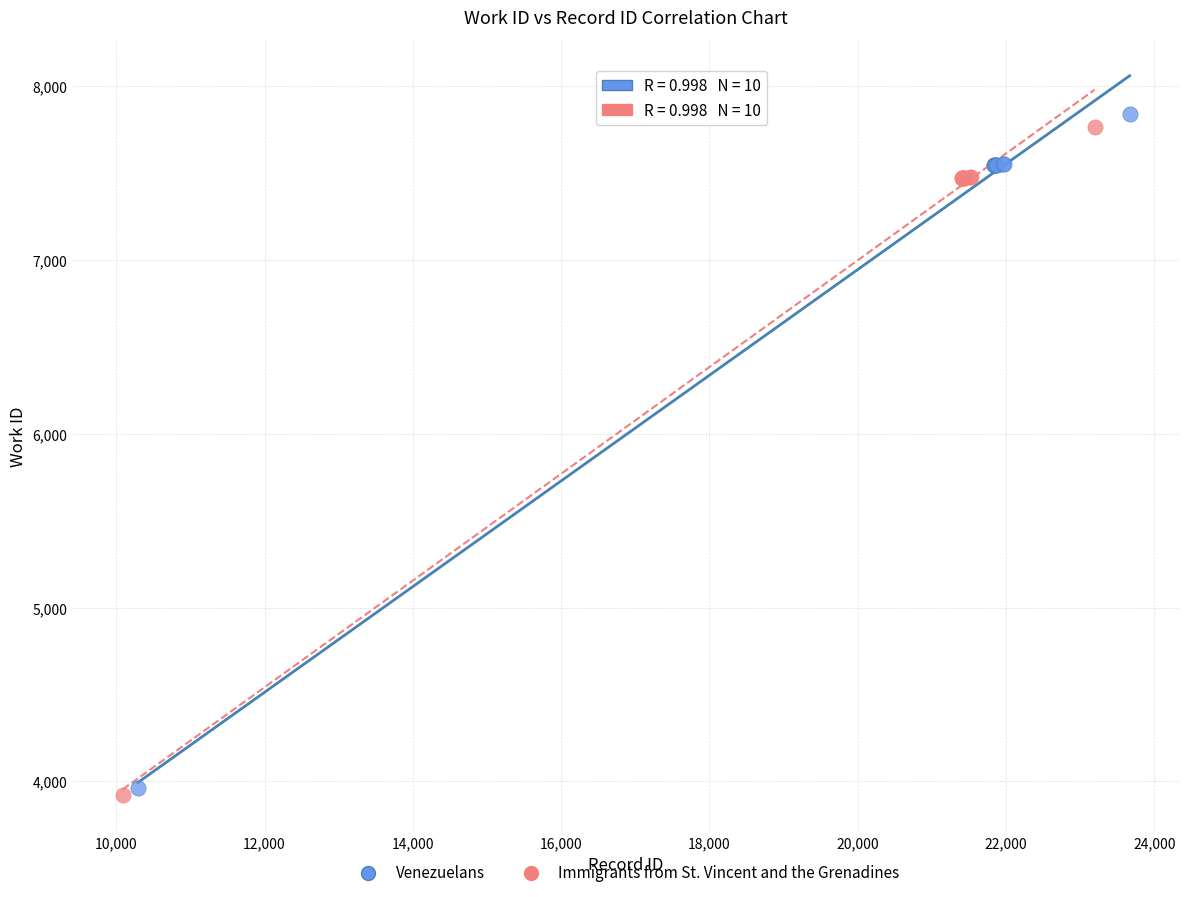

Which series has the widest spread of Y values?

Venezuelans